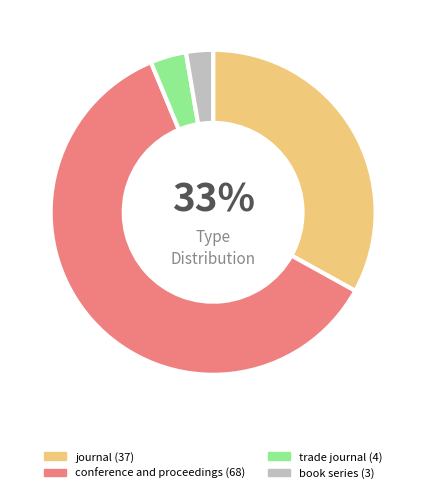

How many segments does this pie chart have?

4